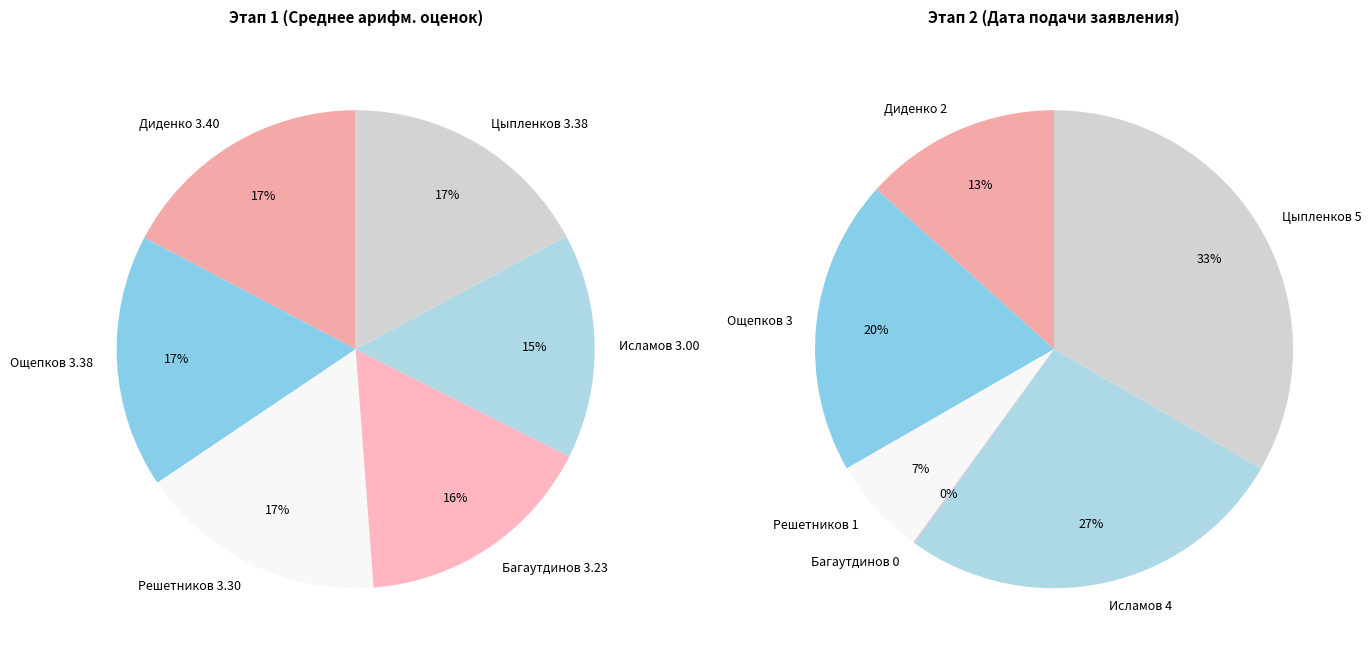

Which slice is the smallest?

Багаутдинов Илья Эдикович